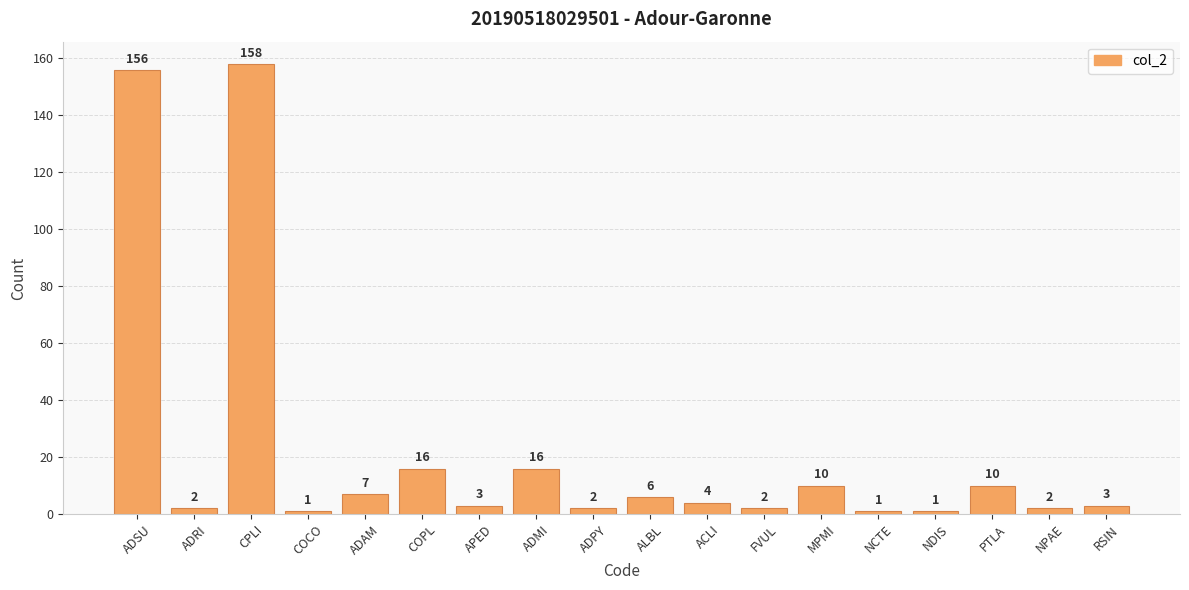

Does the chart contain stacked bars?

No